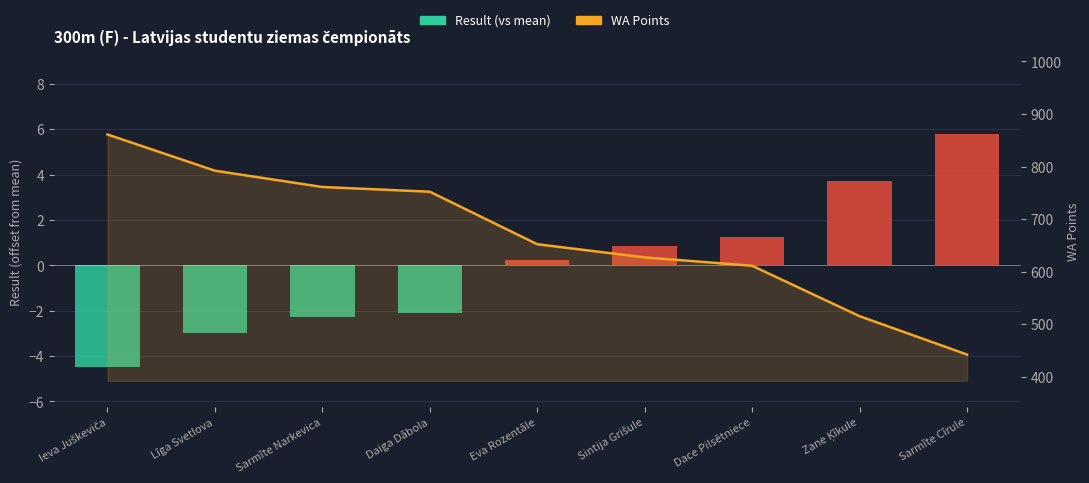

How many bars are there in total?

9